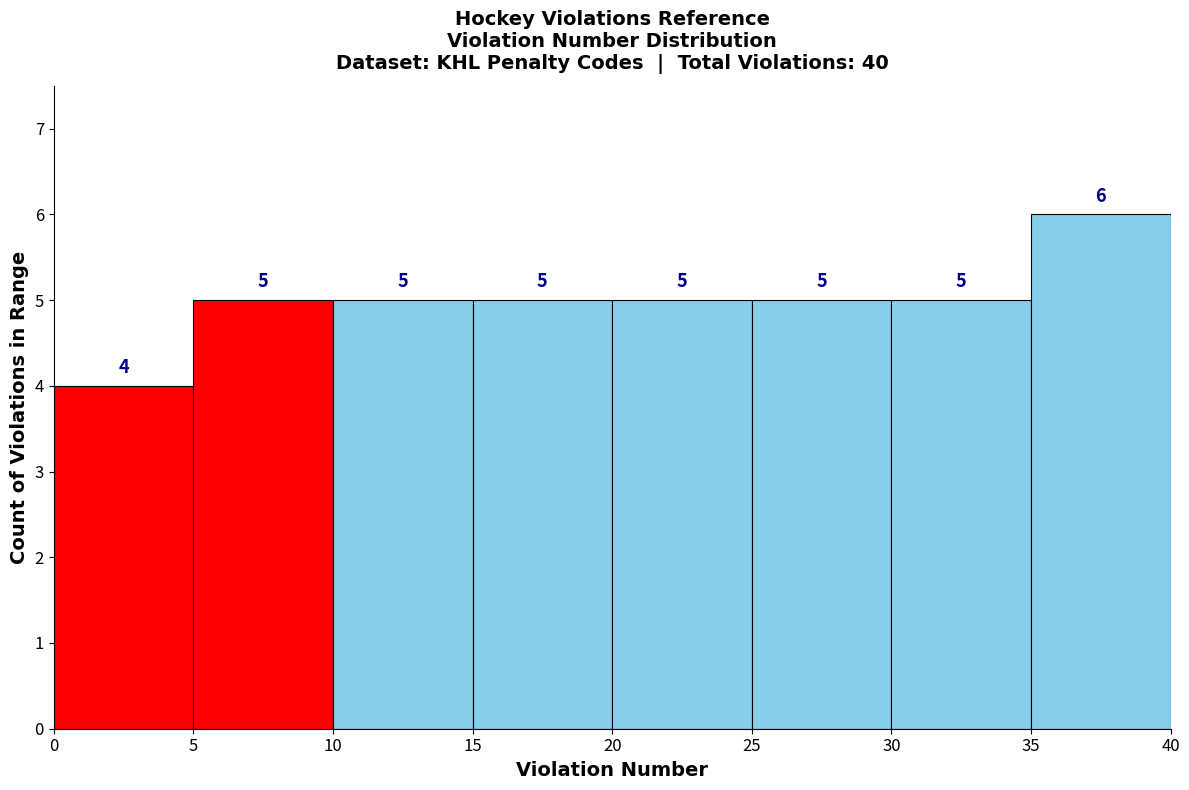

What is the height of the bar covering 5 to 10 on the x-axis?

5